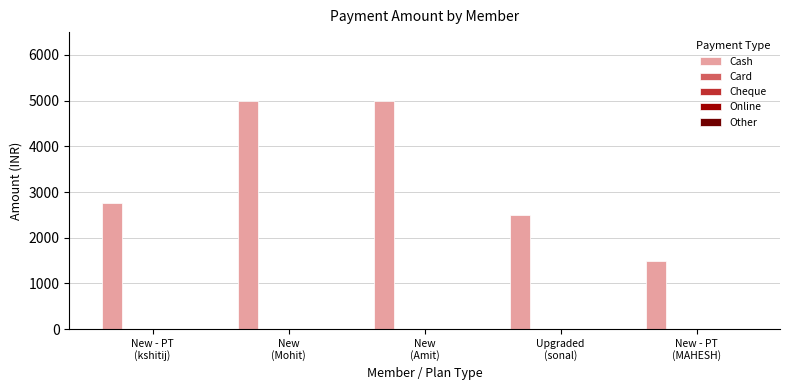

Reading right to left, list all the values displayed in this chart.

1500	2500	5000	5000	2750